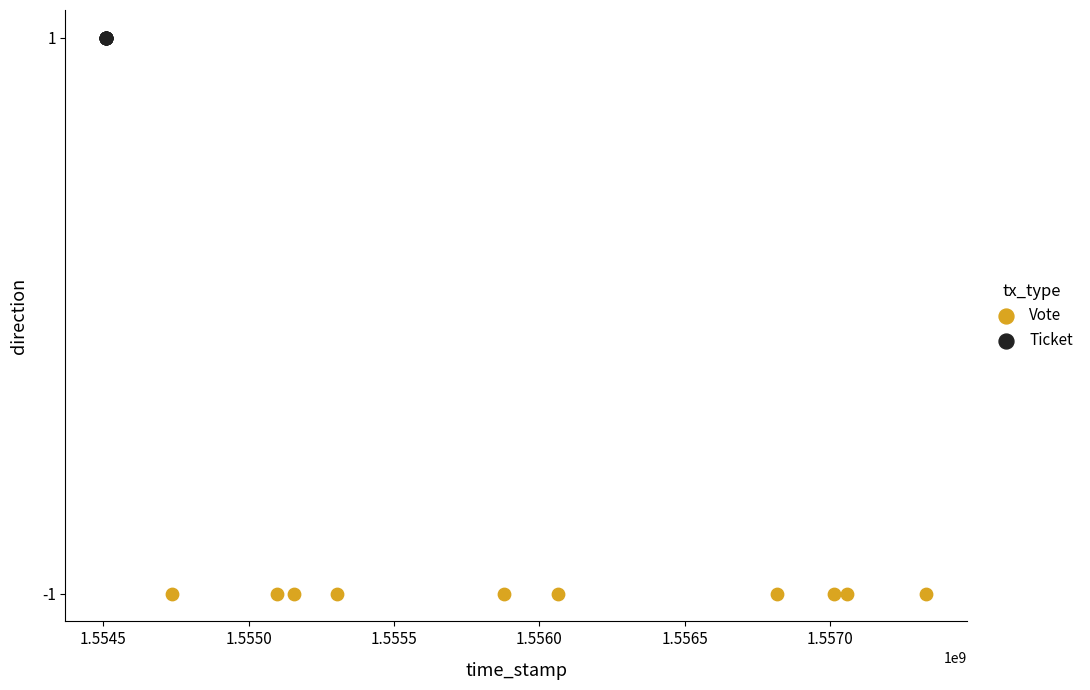

Which series contains the highest Y value?

Ticket